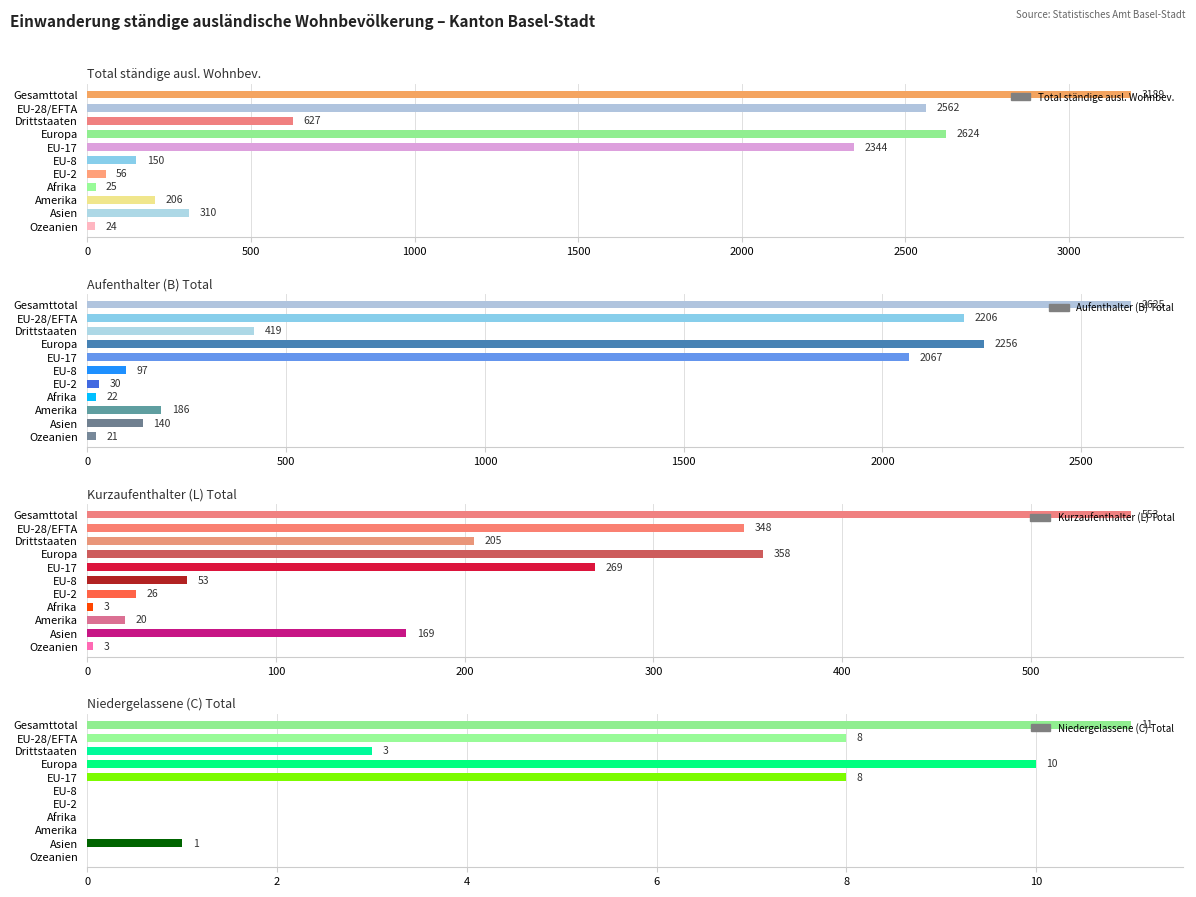

How many bars are there in total?

44